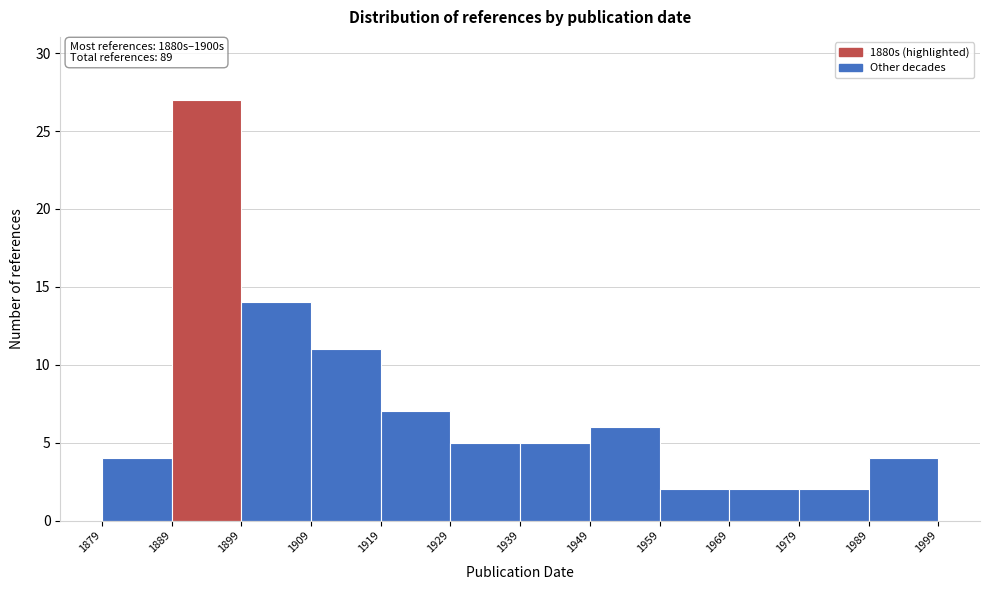

Which range on the x-axis has the tallest bar?

1889 to 1899